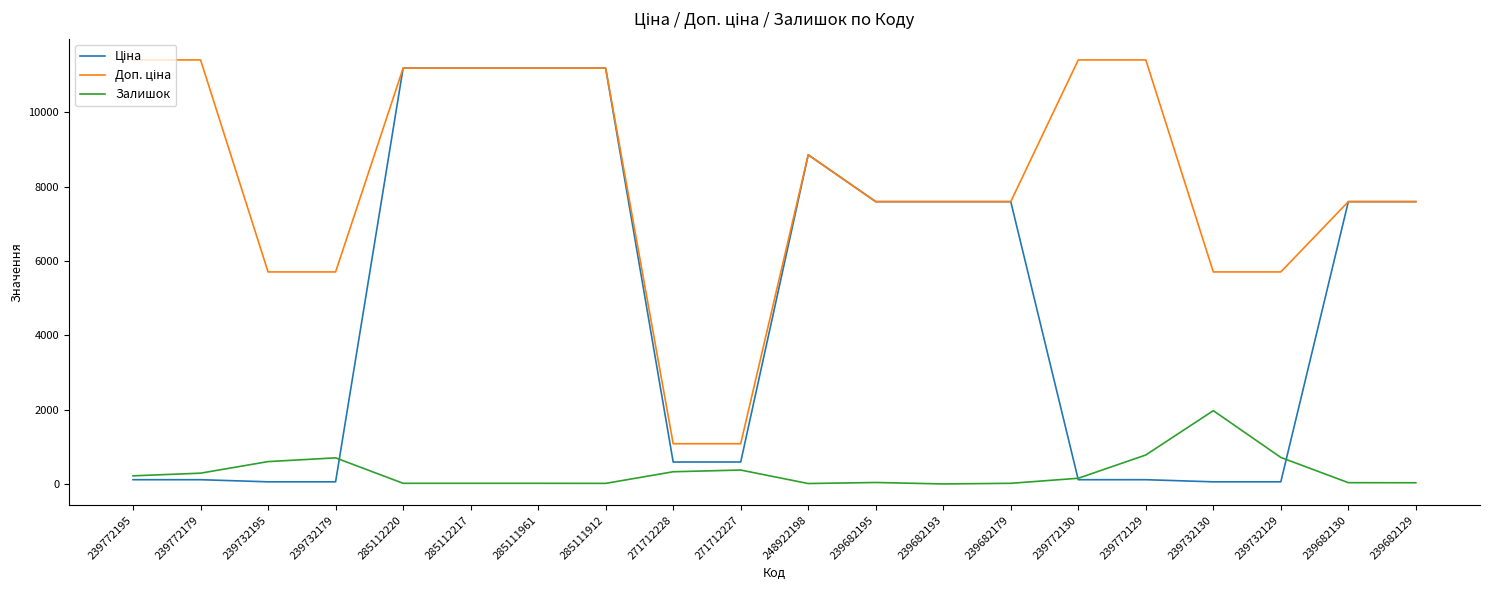

What is the greatest value displayed?

11410.0